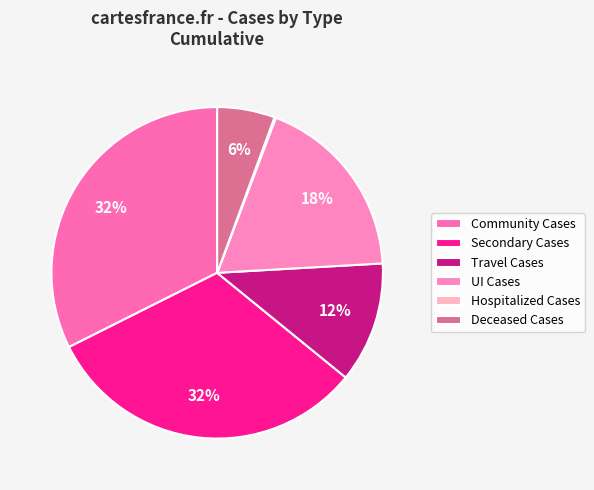

The Travel Cases slice represents 1% of the pie. True or false?

False